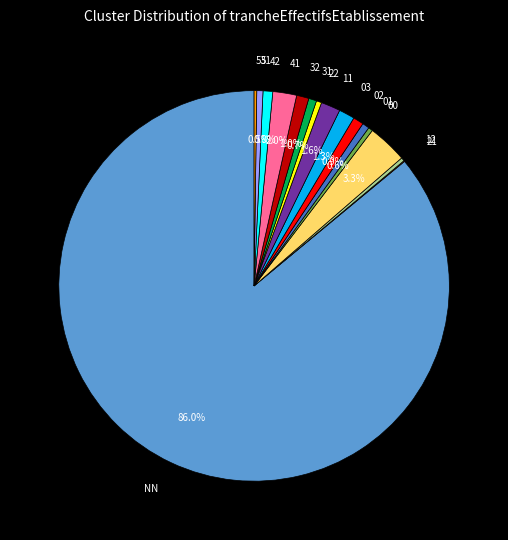

Is there a majority slice in this chart?

Yes